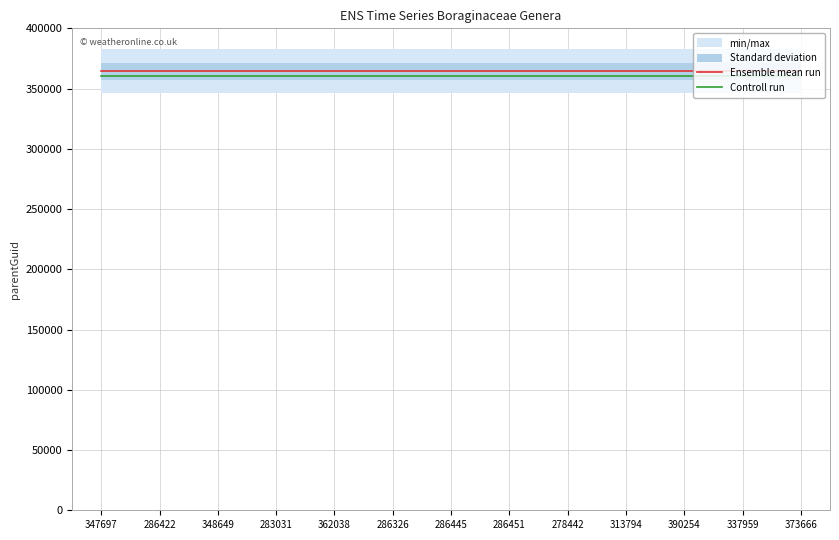

Is the value of Controll run at 347697 greater than the value of Ensemble mean run at 362038?

No